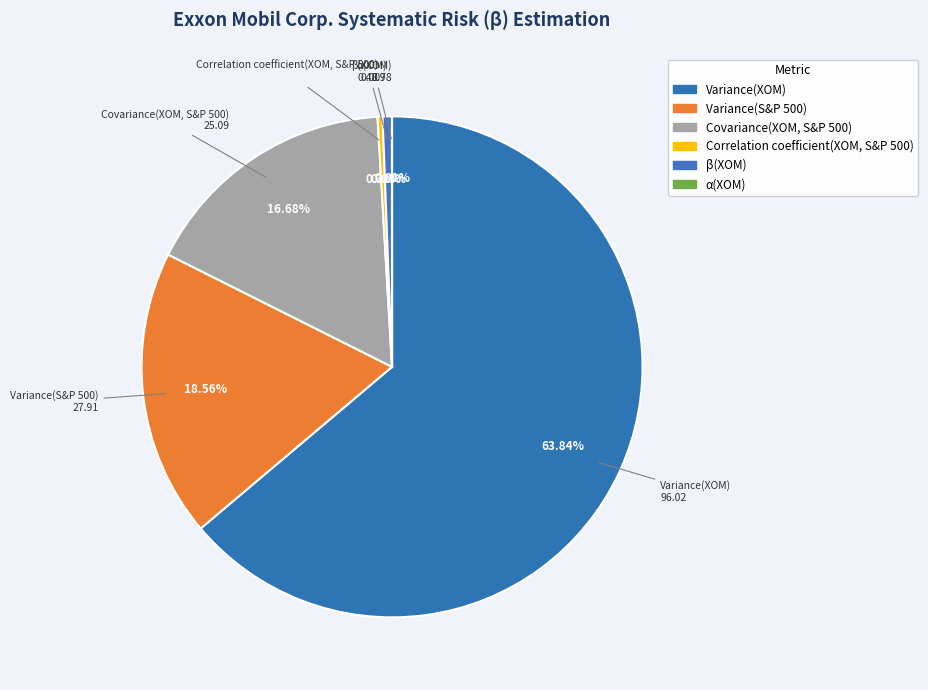

Combined, do Covariance(XOM, S&P 500) and Variance(XOM) account for over 50%?

Yes